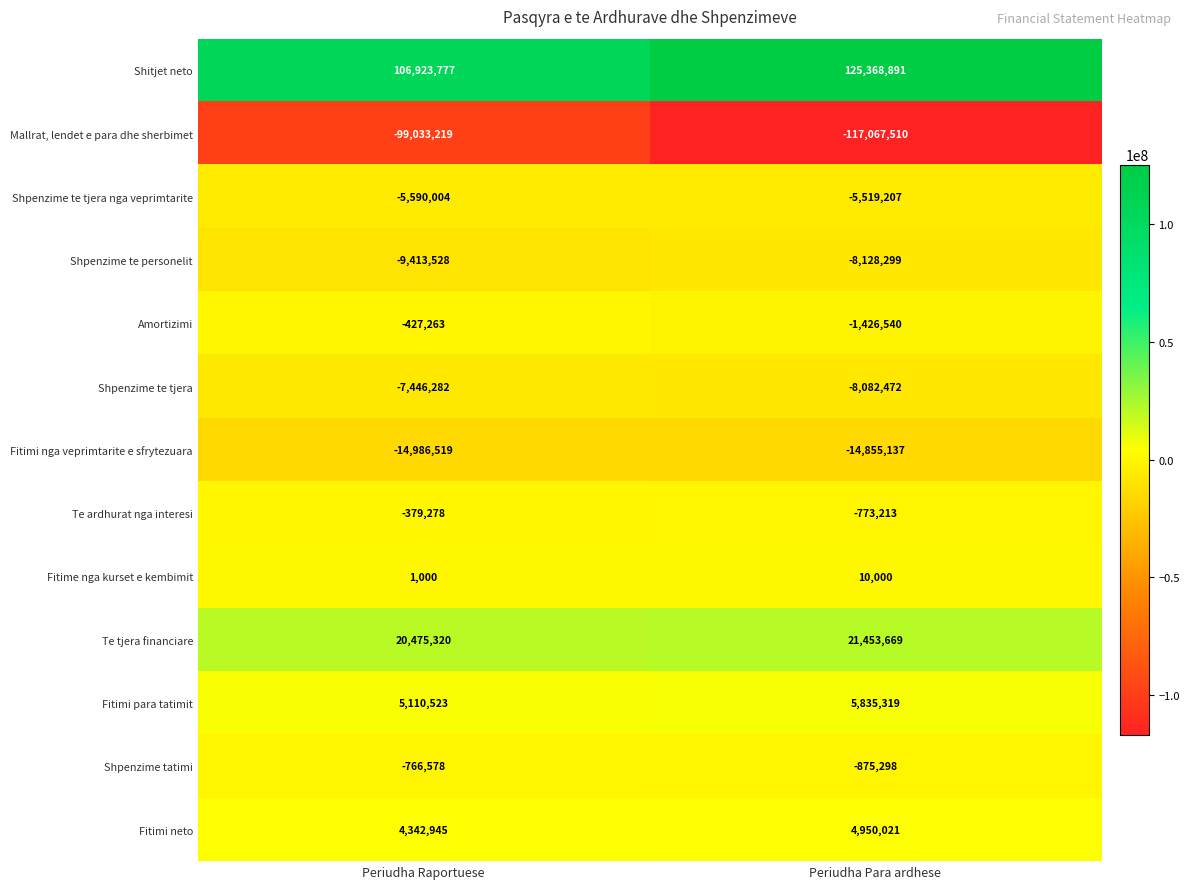

Which series changed the most between Periudha Raportuese and Periudha Para ardhese?

Shitjet neto